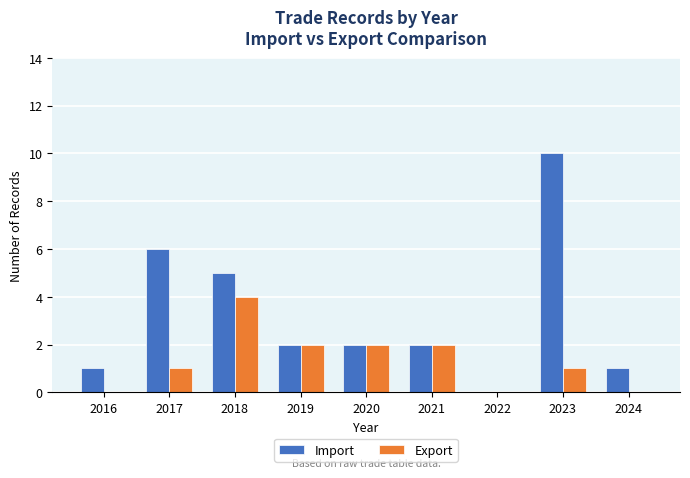

What is the sum of the Import values at 2020 and 2017?

8